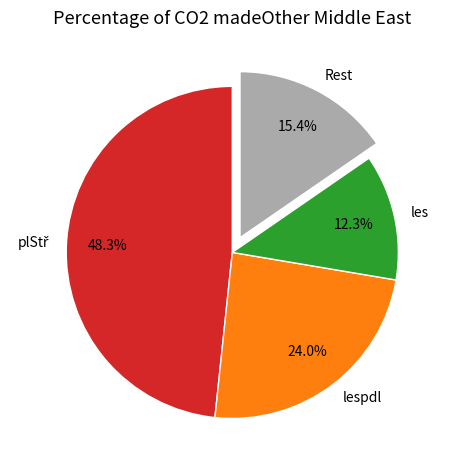

Is there a majority slice in this chart?

No